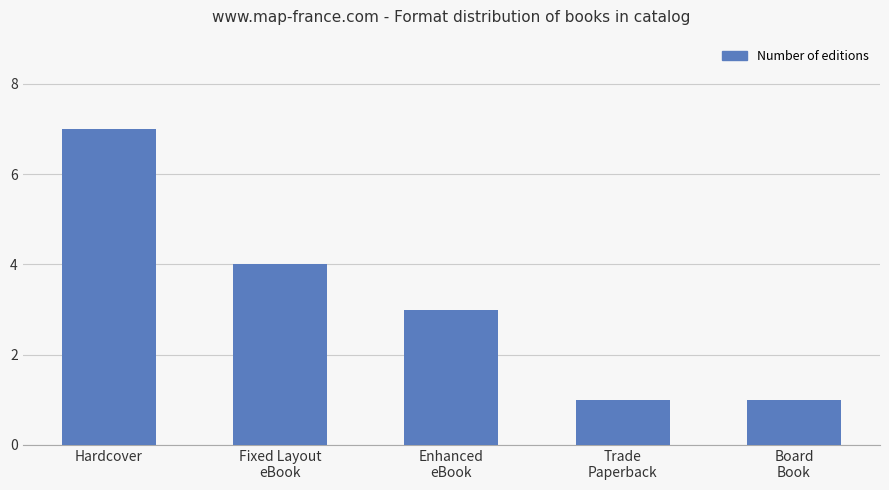

What is the minimum value shown in the chart?

1